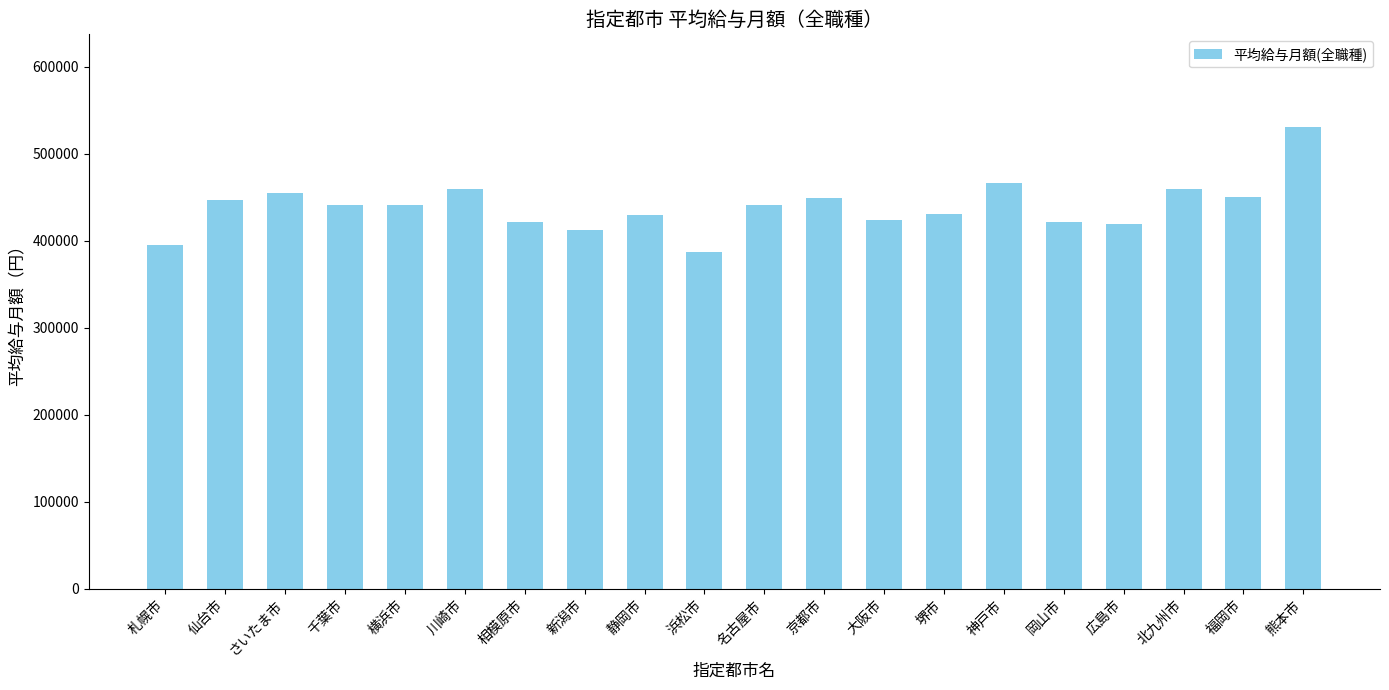

Between 新潟市 and 浜松市, which is larger?

新潟市